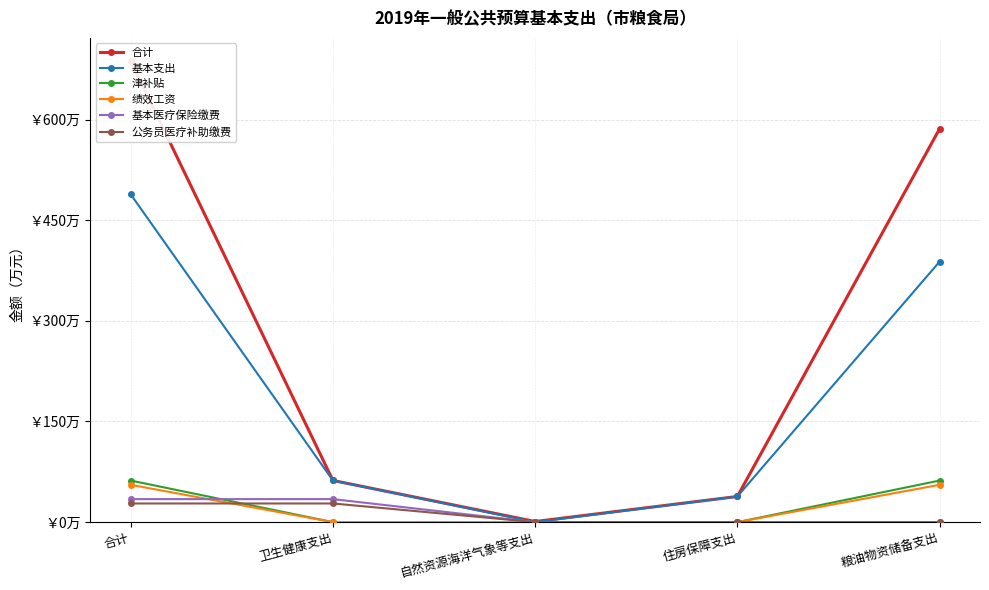

What is the difference between the maximum and minimum values in the 基本医疗保险缴费 series?

34.3